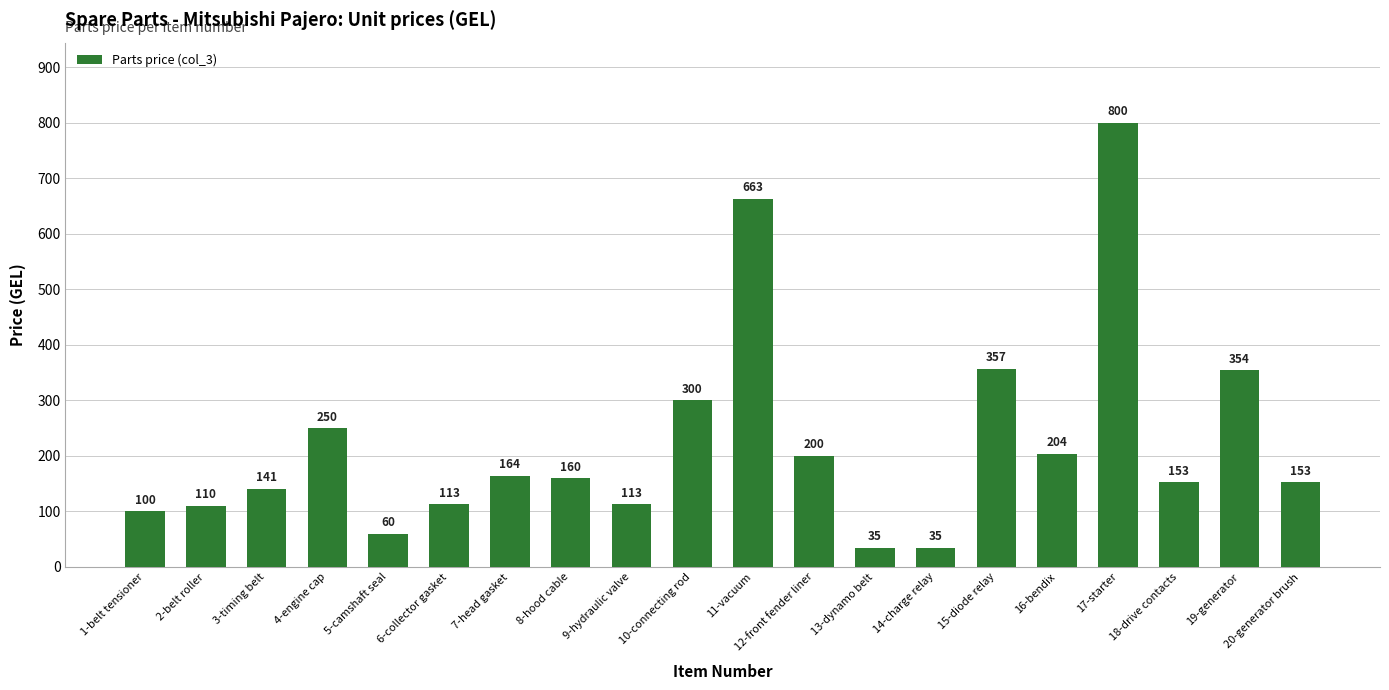

What is the change in value from 2-belt roller to 6-collector gasket?

+3